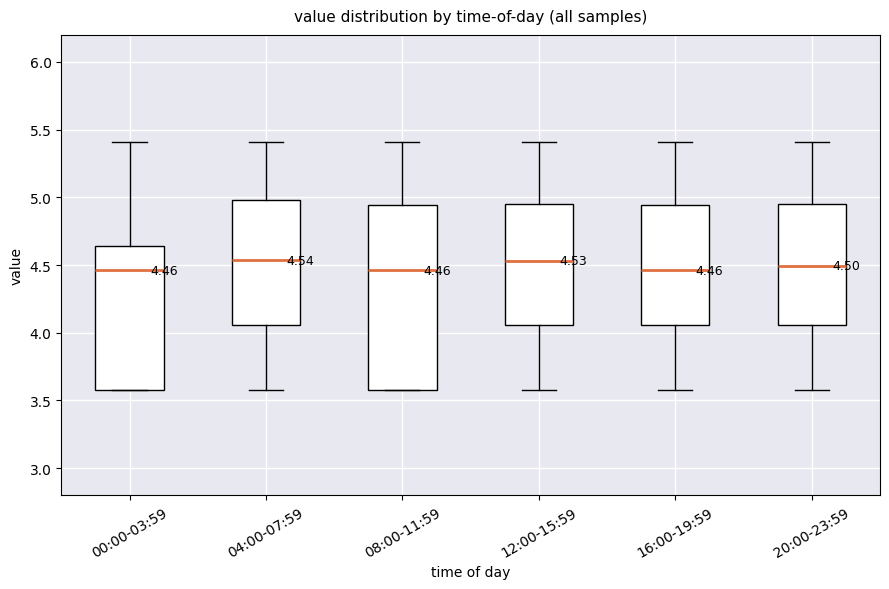

Which box is the tallest, from its lower edge to its upper edge?

08:00-11:59